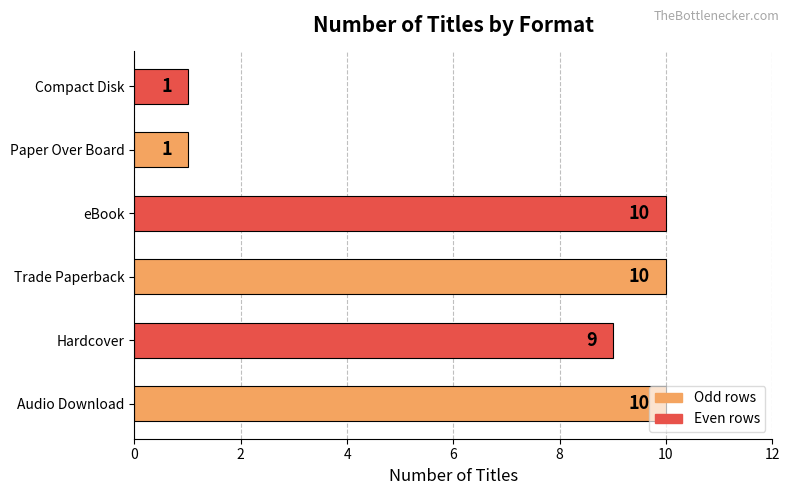

Are the bars horizontal?

Yes